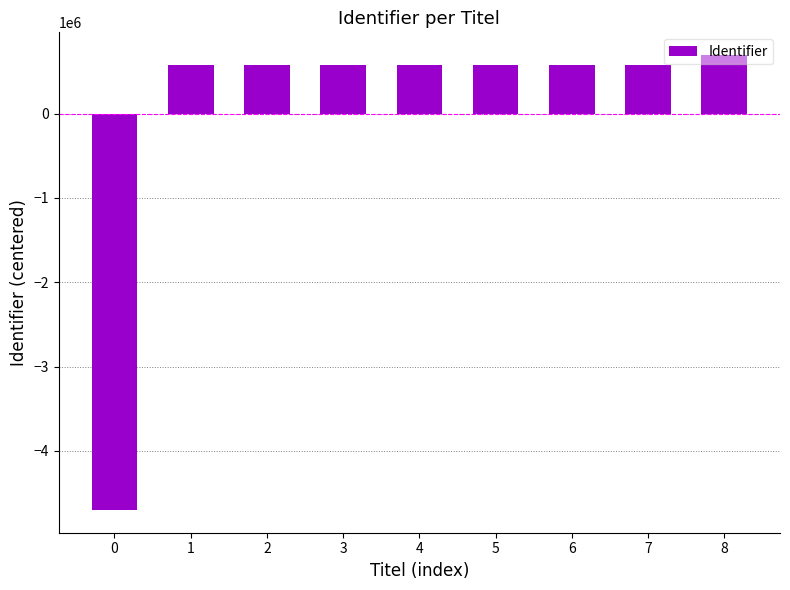

What is the smallest value displayed?

-4700457.7